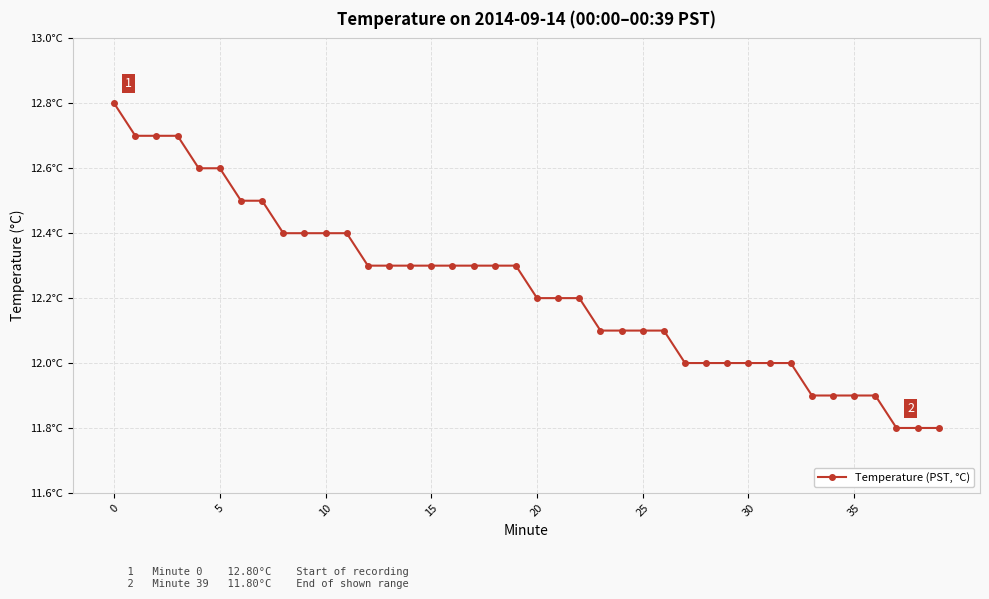

Is this an area chart (filled region under the line)?

No